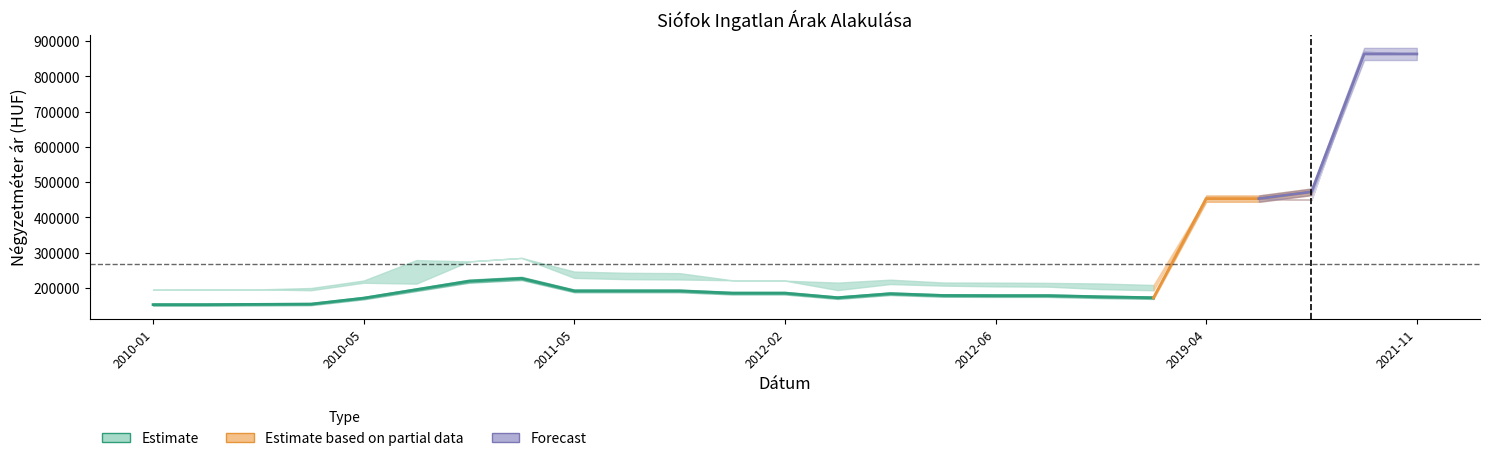

Where is the first local maximum for Átlagos reál ár?

2011-01